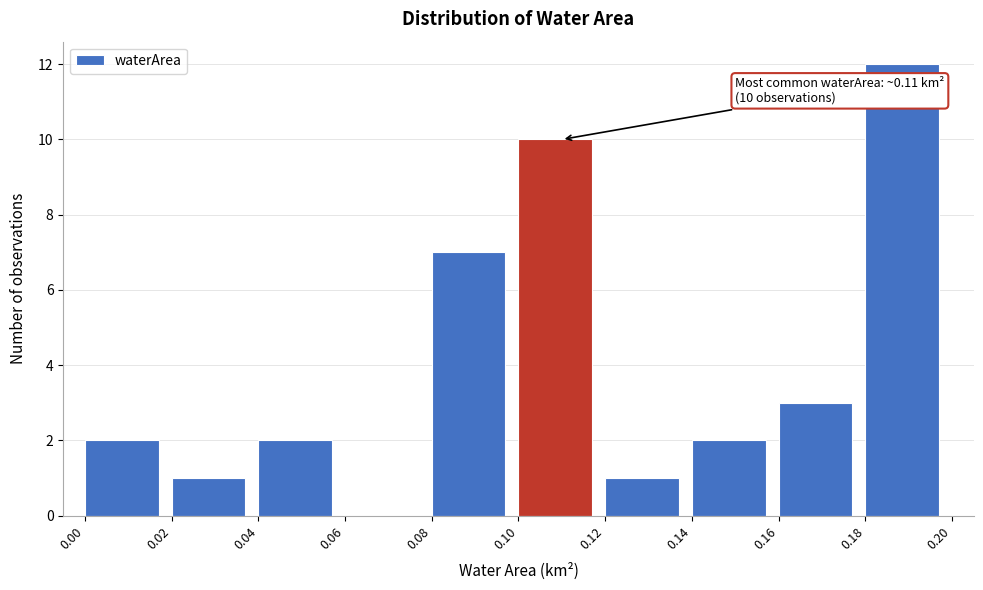

Over which range of the x-axis is the bar tallest?

0.18 to 0.20